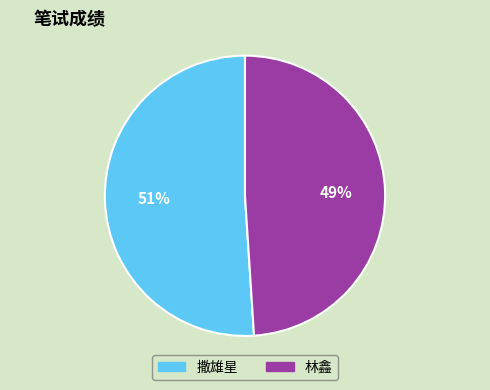

Which category accounts for the majority?

撒雄星